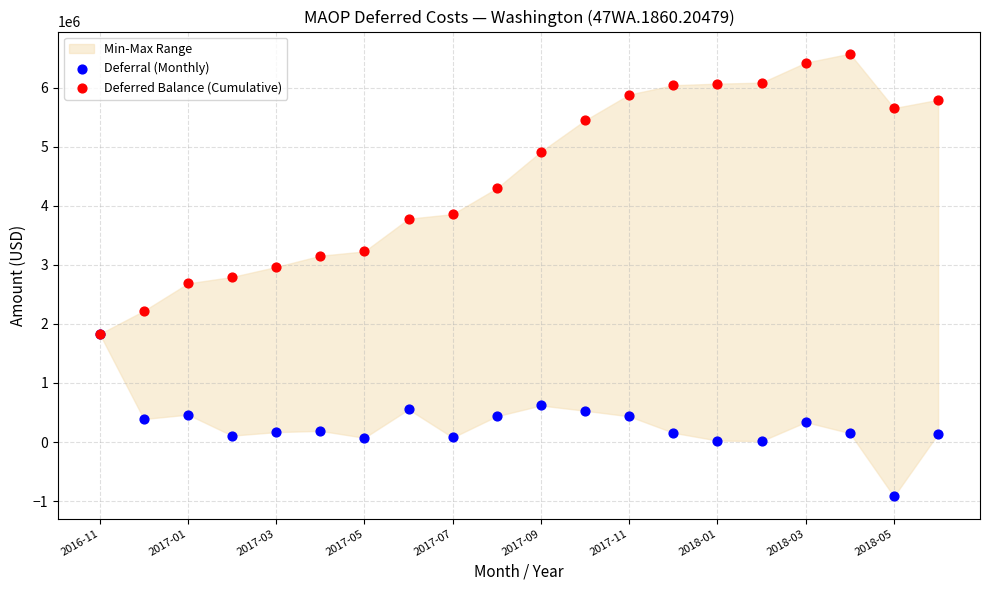

In the Deferred Balance (Cumulative) series, what Y value is closest to 4200841?

4295175.3